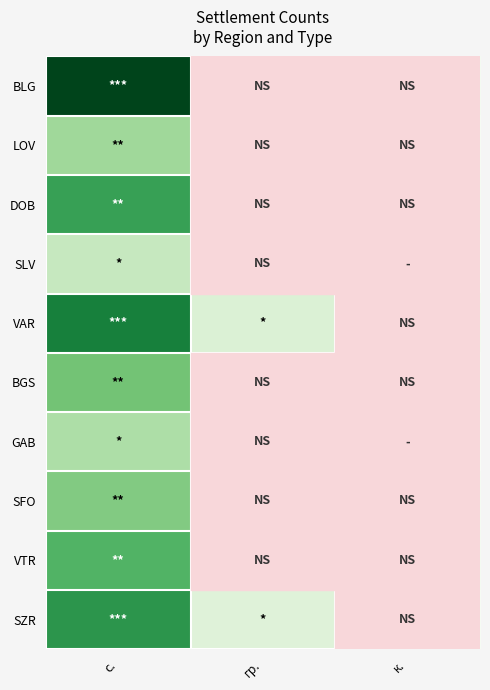

Count the number of data series in this chart.

10